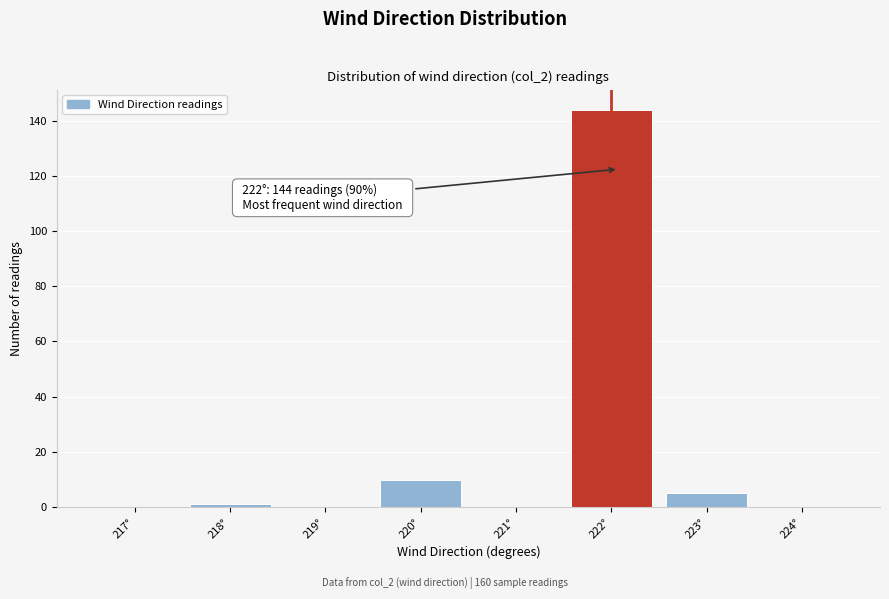

Reading left to right, extract all data points from this chart.

217°=0	218°=1	219°=0	220°=10	221°=0	222°=144	223°=5	224°=0